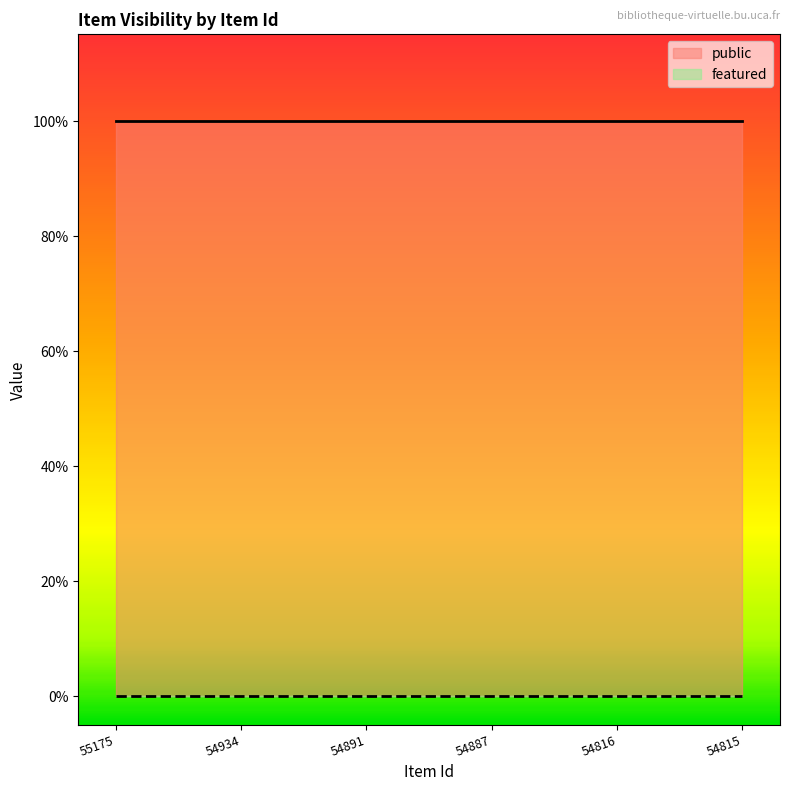

At 54891, list the series in order from largest to smallest.

public, featured